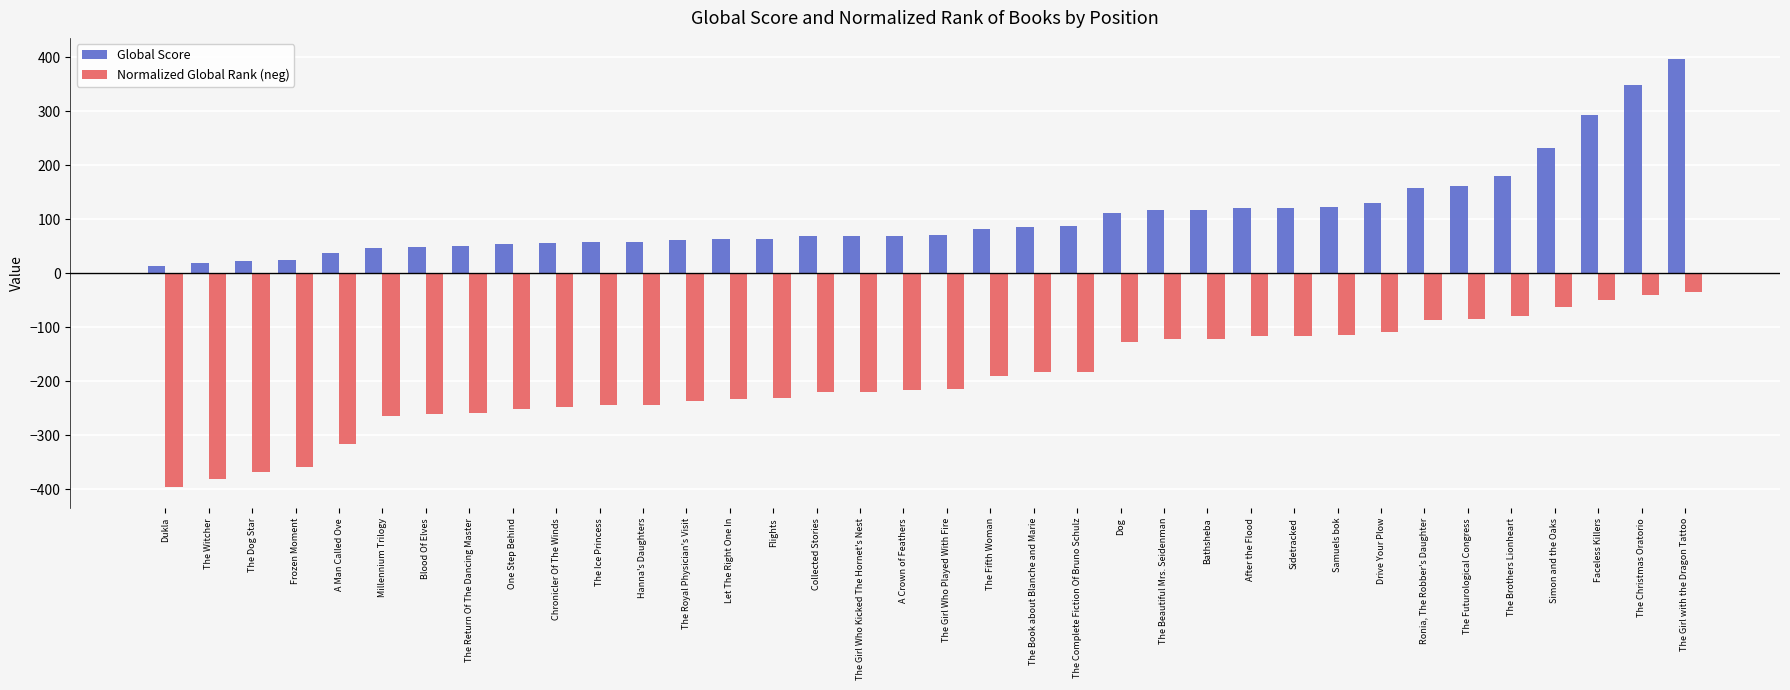

What is the total value across all series at The Girl Who Kicked The Hornet's Nest?

-153.0